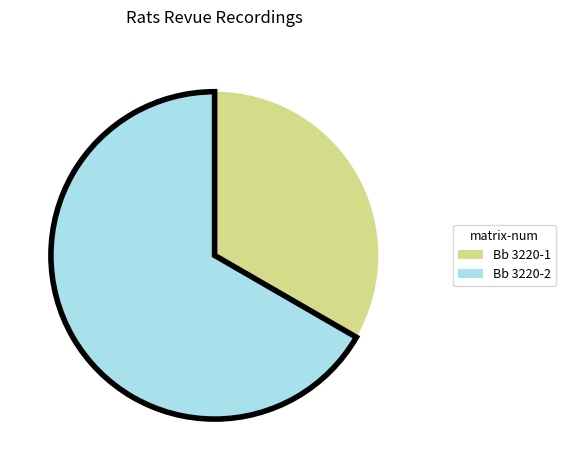

Is the sum of Bb 3220-1 and Bb 3220-2 greater than half?

Yes